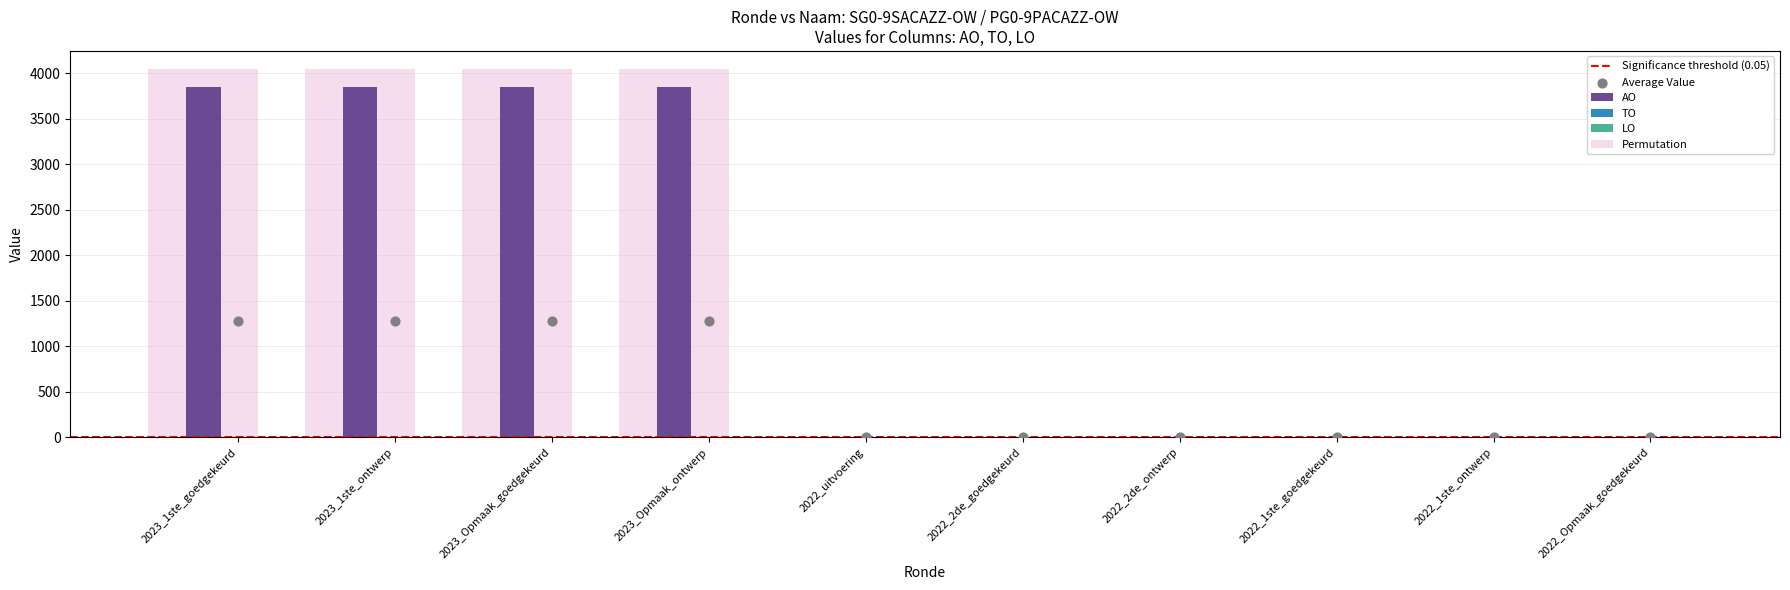

Which series contains the lowest Y value?

TO